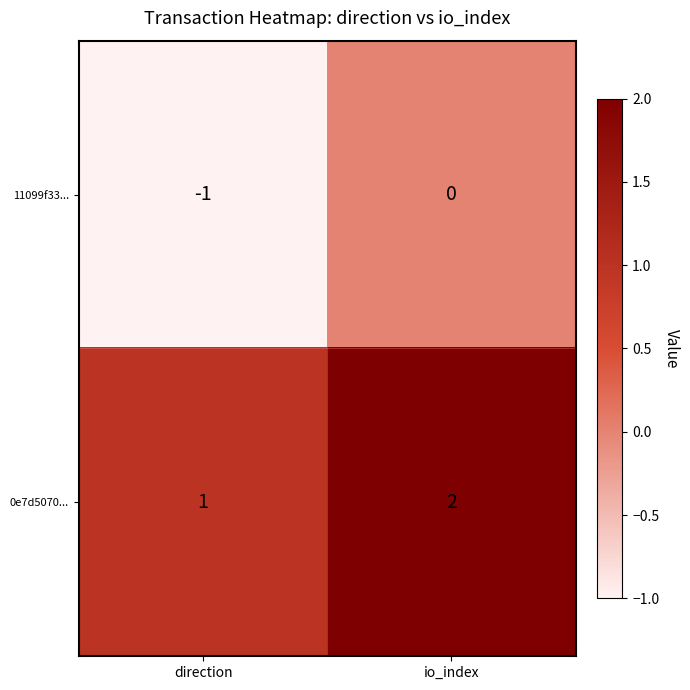

At which category is the sum across all series the highest?

io_index